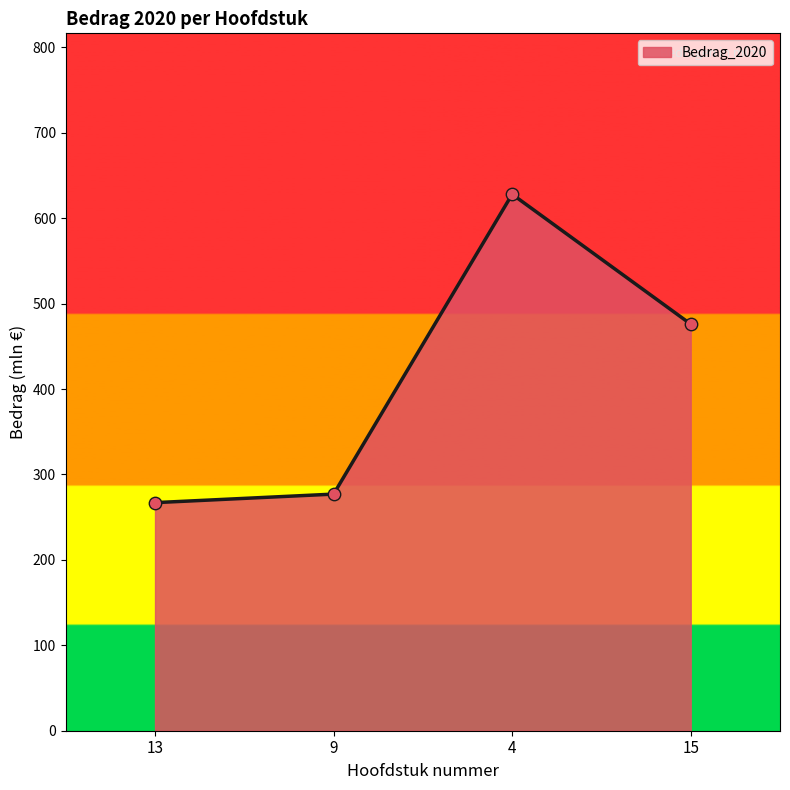

Approximately how many times larger is the value at 9 compared to 15?

0.6